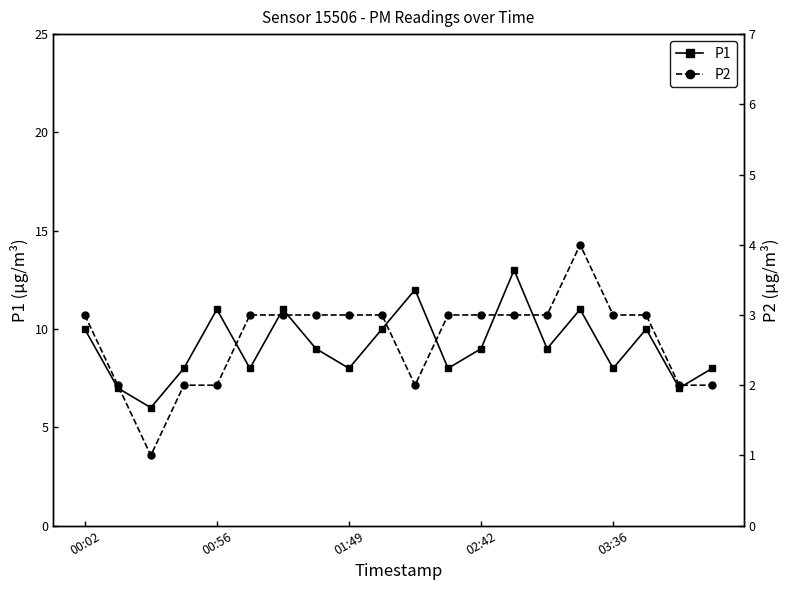

What is the highest value of the P1 series?

13